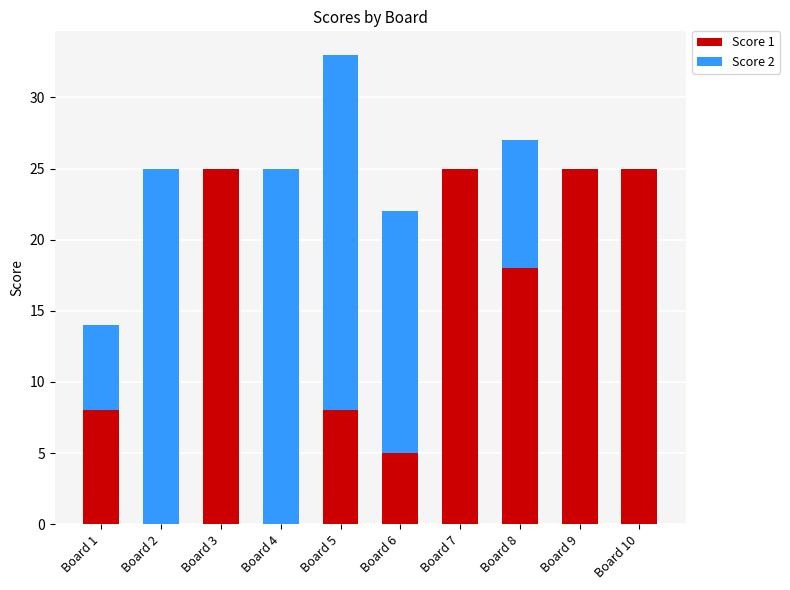

The Score 1 series shows -10 at Board 2. True or false?

False